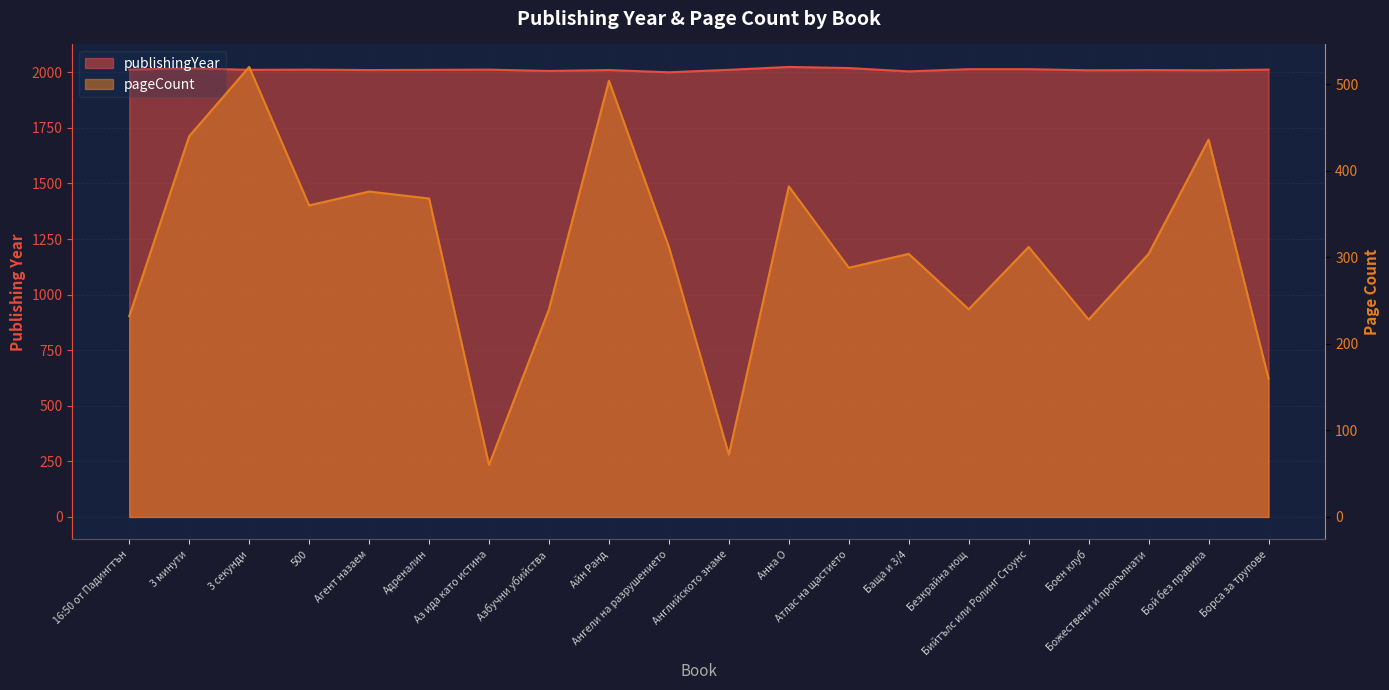

What is the minimum value shown in the chart?

60